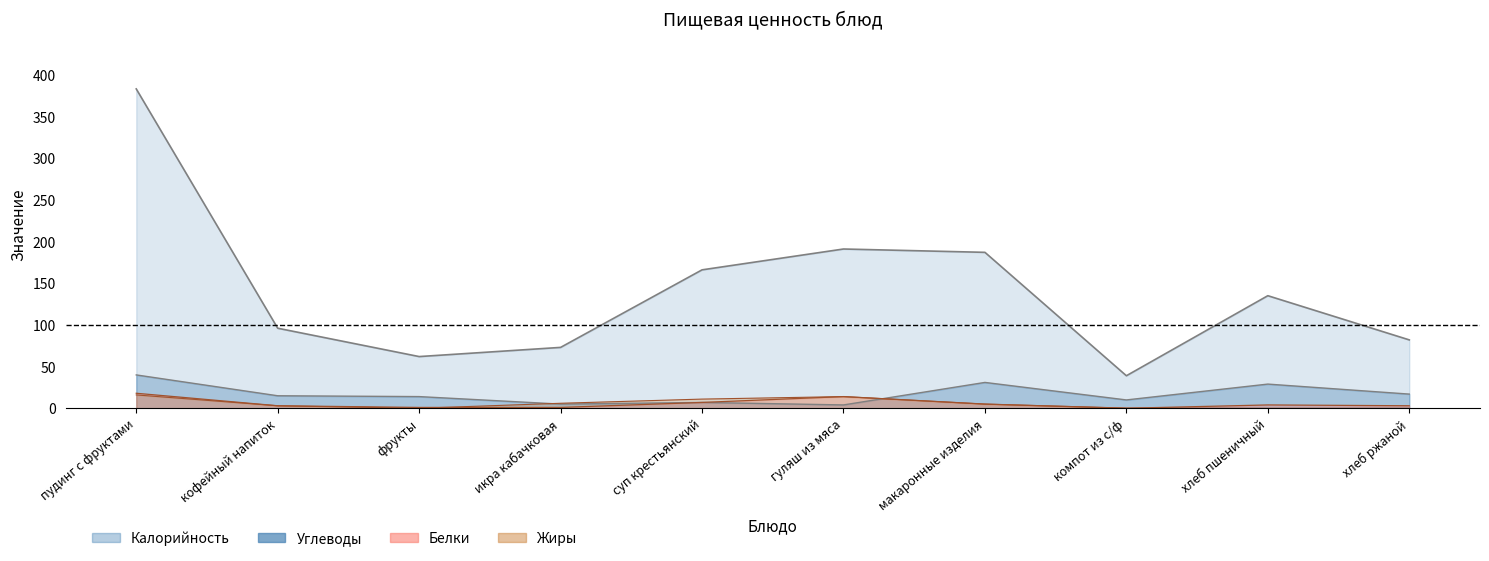

Reading left to right, what are all the values shown in this chart?

Калорийность: пудинг с фруктами=383.0	кофейный напиток=96.0	фрукты=62.0	икра кабачковая=73.0	суп крестьянский=166.0	гуляш из мяса=191.0	макаронные изделия=187.0	компот из с/ф=39.0	хлеб пшеничный=135.0	хлеб ржаной=82.0
Белки: пудинг с фруктами=18.0	кофейный напиток=3.0	фрукты=1.0	икра кабачковая=1.0	суп крестьянский=7.0	гуляш из мяса=14.0	макаронные изделия=5.0	компот из с/ф=0.0	хлеб пшеничный=4.0	хлеб ржаной=3.0
Жиры: пудинг с фруктами=16.0	кофейный напиток=3.0	фрукты=0.0	икра кабачковая=6.0	суп крестьянский=11.0	гуляш из мяса=14.0	макаронные изделия=5.0	компот из с/ф=0.2	хлеб пшеничный=0.0	хлеб ржаной=0.0
Углеводы: пудинг с фруктами=40.0	кофейный напиток=15.0	фрукты=14.0	икра кабачковая=5.0	суп крестьянский=7.0	гуляш из мяса=4.0	макаронные изделия=31.0	компот из с/ф=10.0	хлеб пшеничный=29.0	хлеб ржаной=17.0